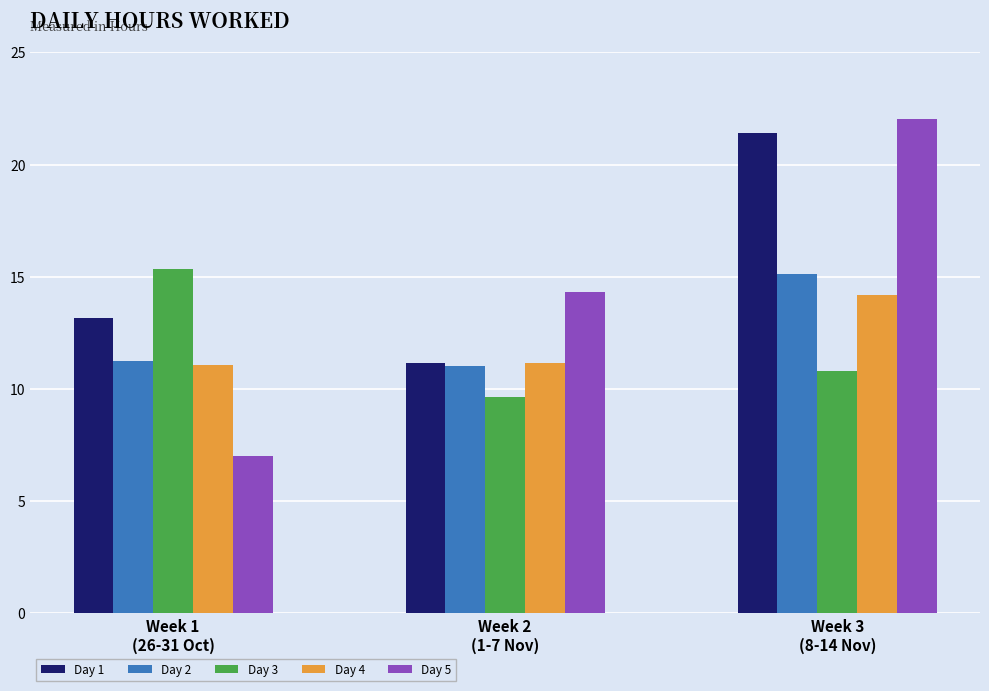

Does the chart contain any negative values?

No